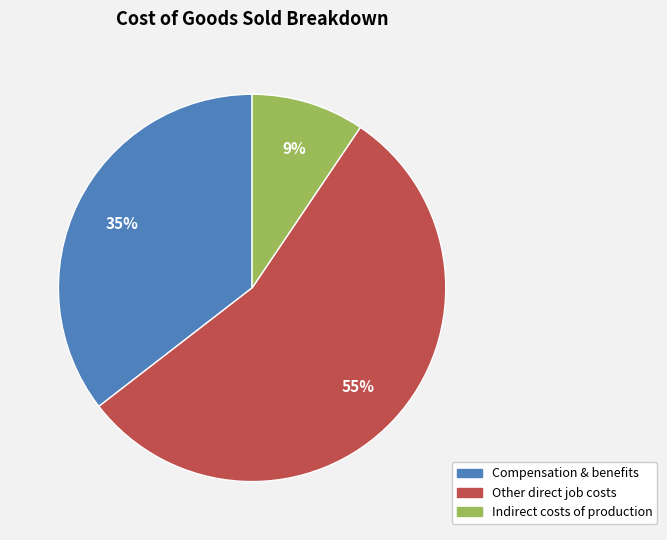

To the nearest percent, what is the combined percentage of Other direct job costs and Indirect costs of production?

65%